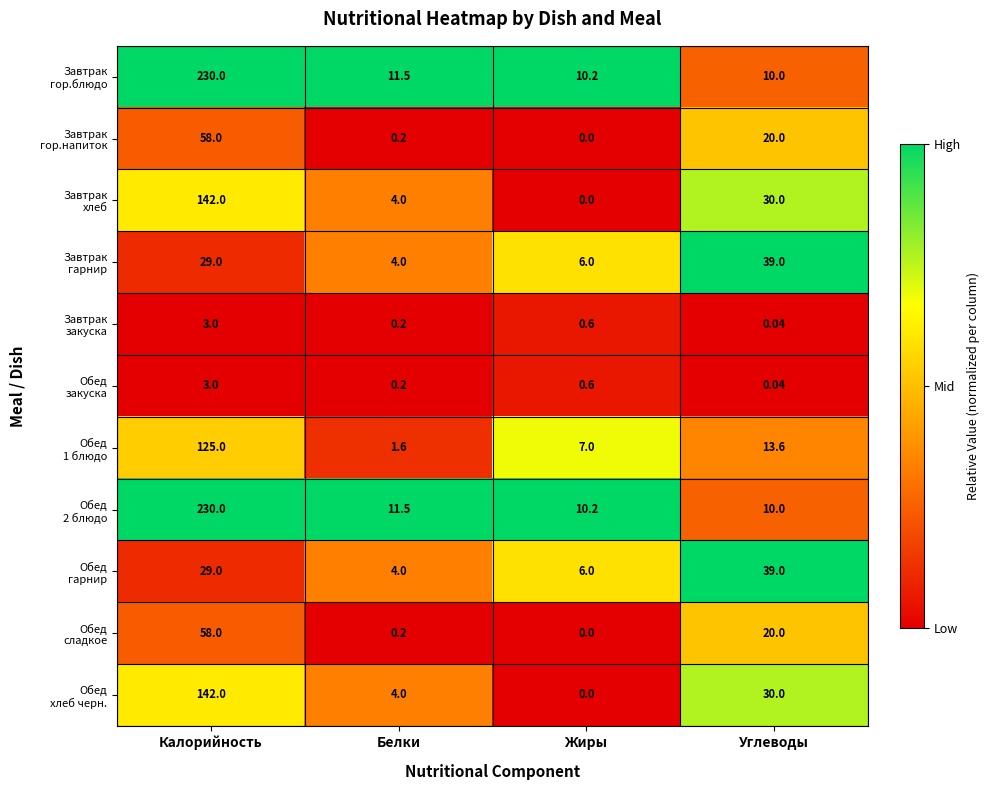

At how many categories does at least one series exceed 0?

4